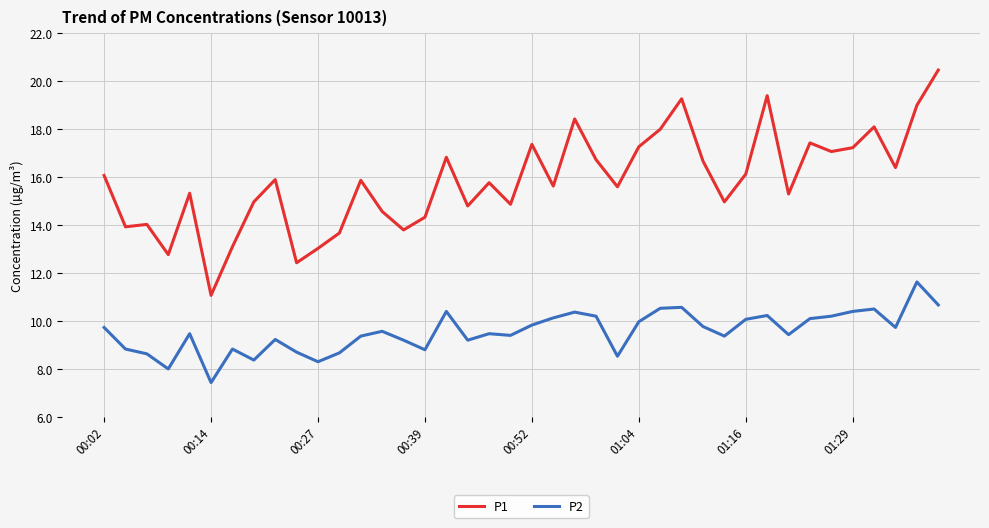

What is the difference between the maximum and minimum values in the P2 series?

4.2